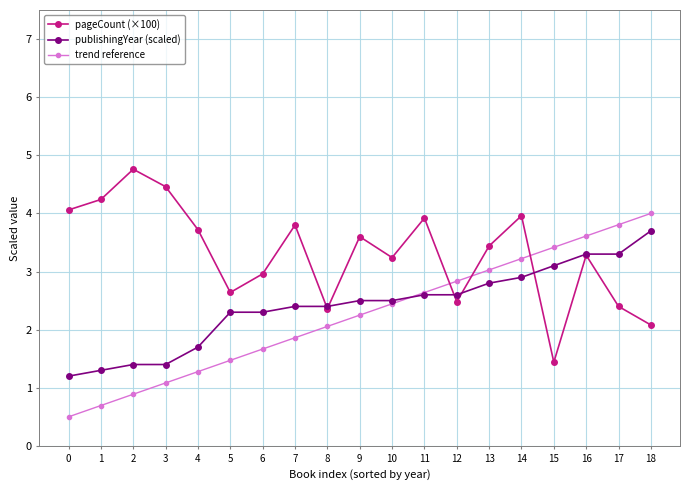

What is the total value across all series at 8?

6.8